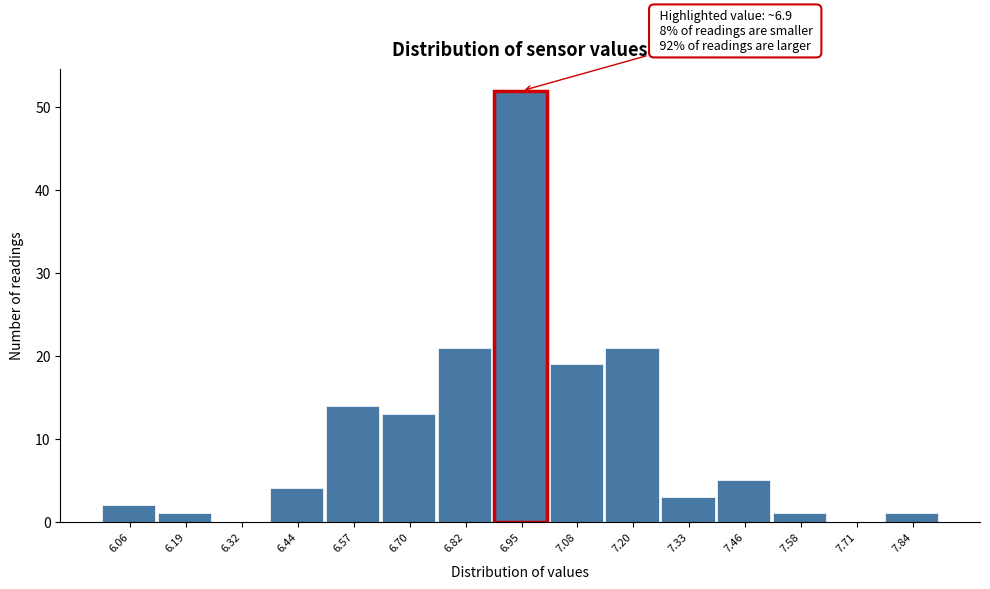

Over which range of the x-axis is the bar tallest?

6.88 to 7.02